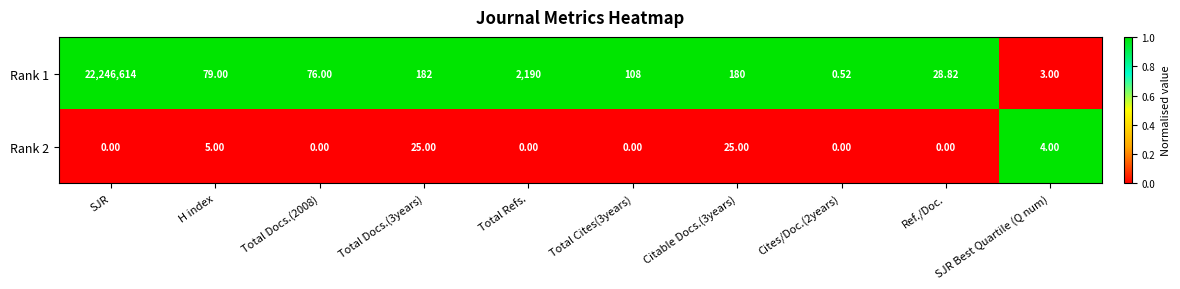

At which category does the chart reach its peak across all series?

SJR